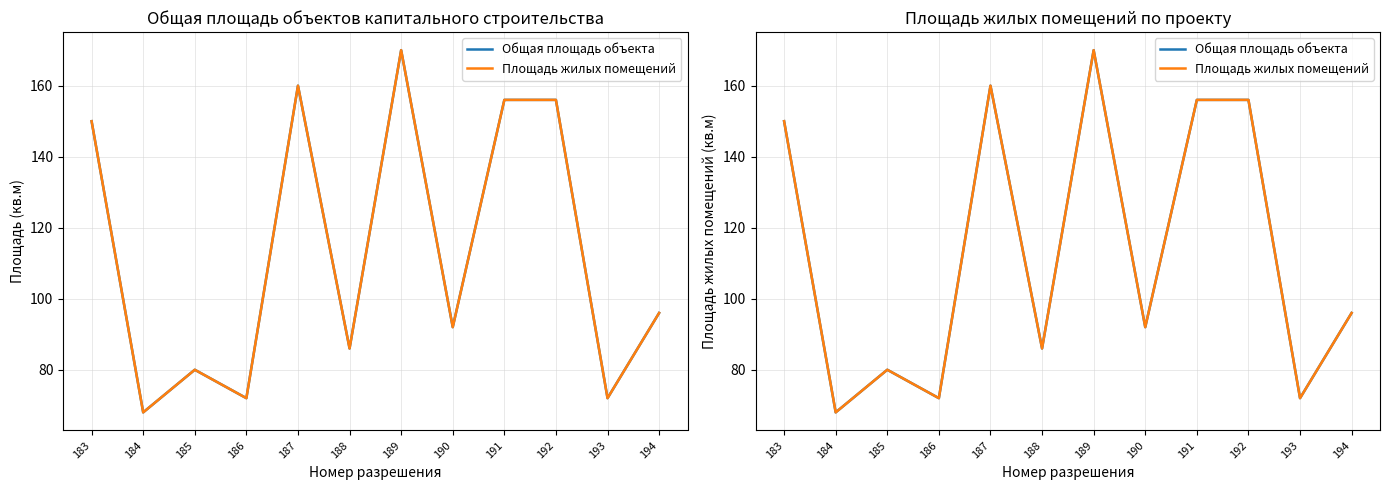

Which series has the largest range (max minus min)?

Общая площадь объекта